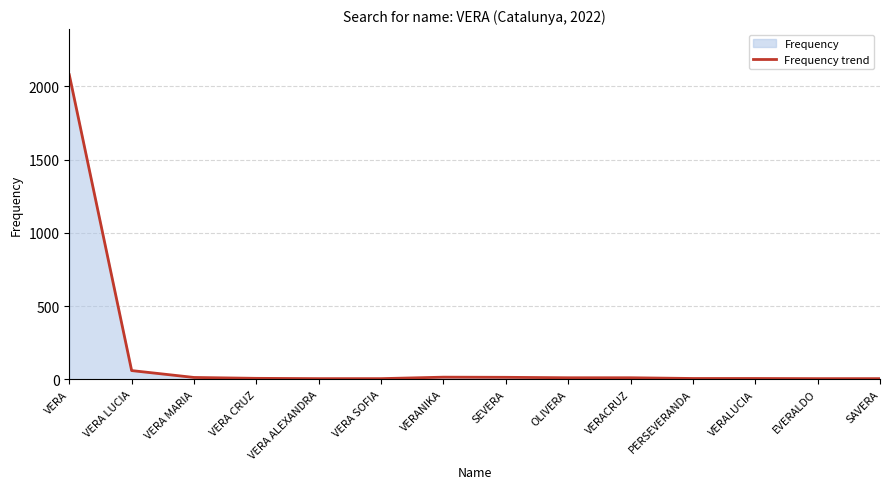

Which category has the lowest value across all series?

VERA ALEXANDRA